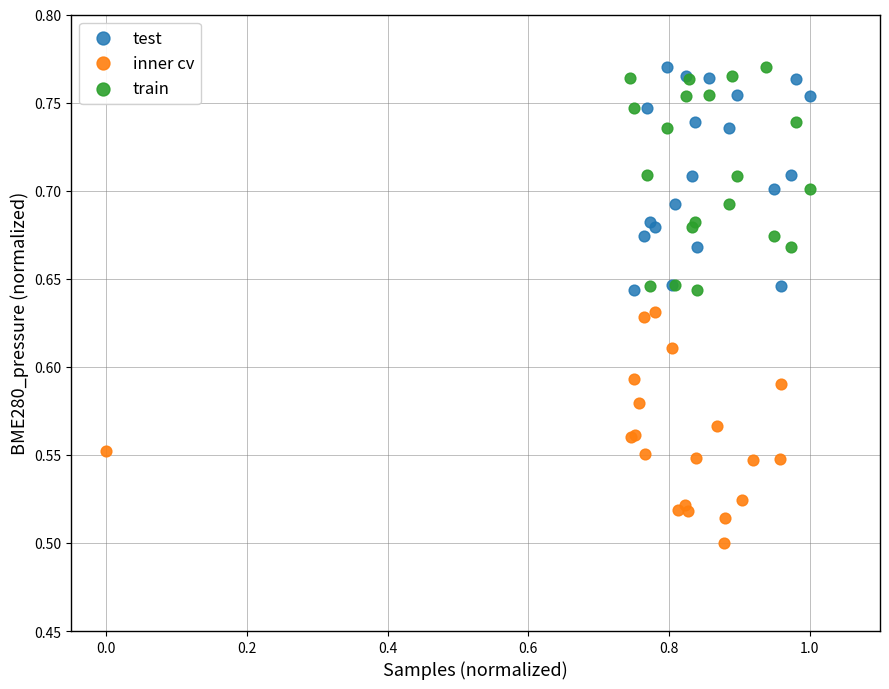

Which series contains the lowest Y value?

inner cv